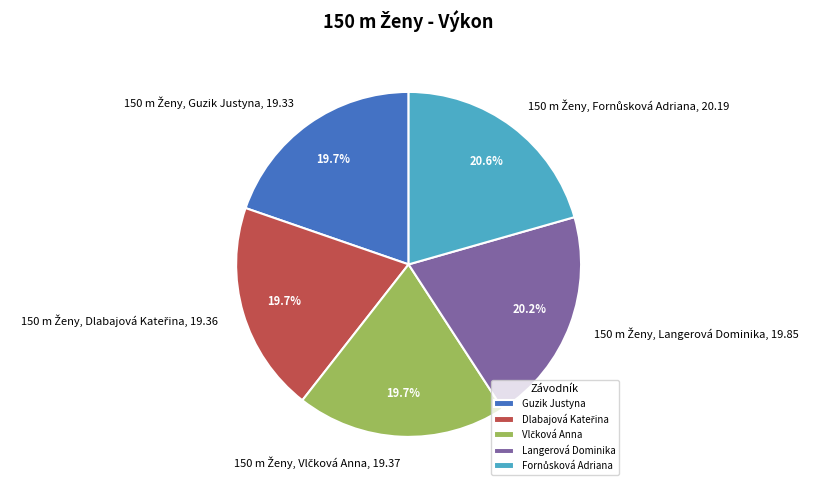

To the nearest percent, what portion does Langerová Dominika represent?

20%